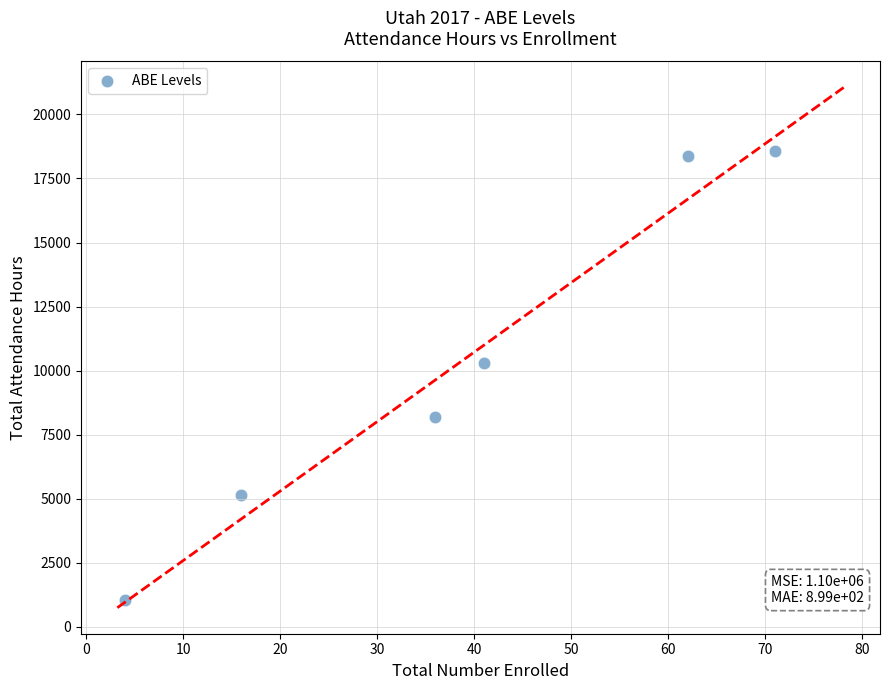

What Y value in the scatter plot is closest to 9820?

10303